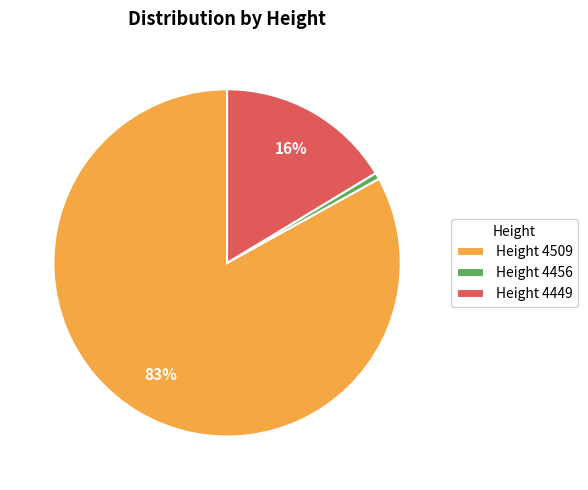

Count the number of slices in the pie.

3